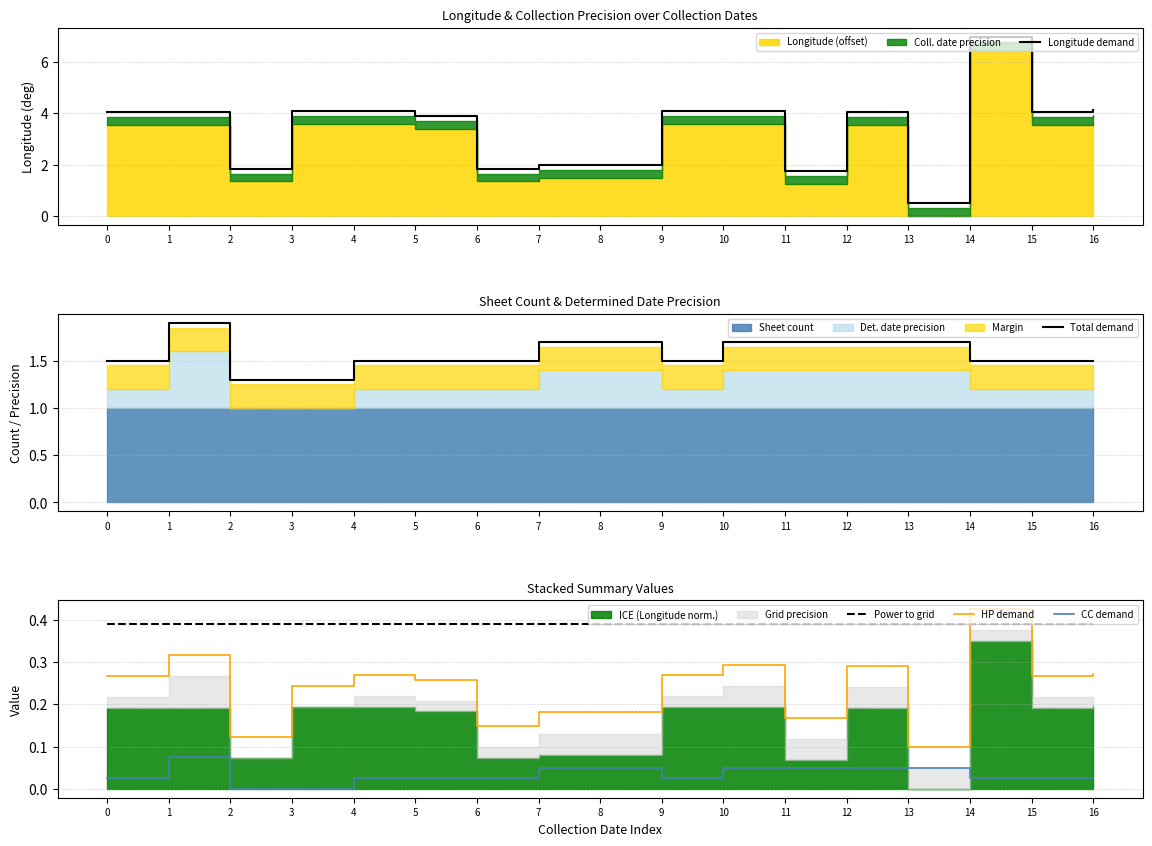

How many lines are shown in the chart?

5